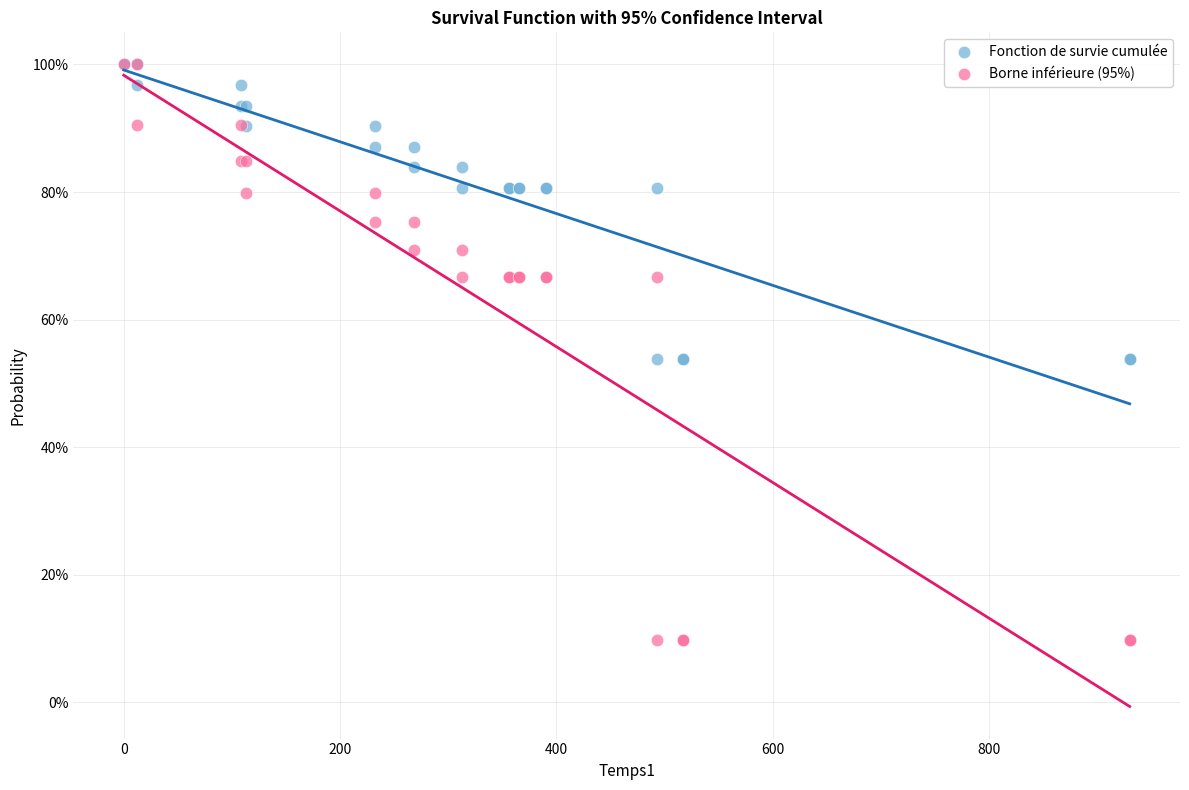

What are all the series names shown in the legend?

Fonction de survie cumulée, Borne inférieure (95%)